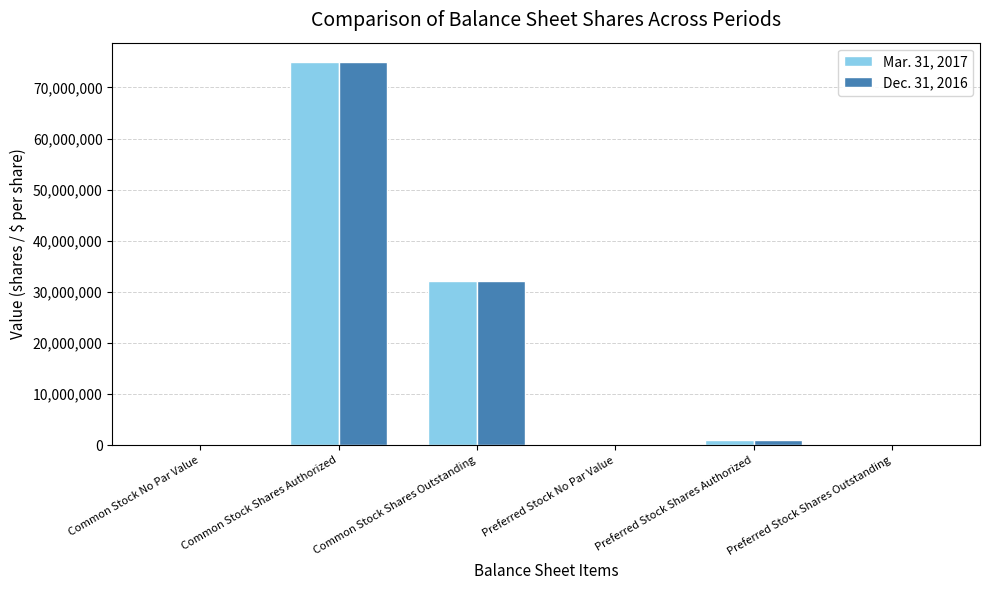

How many series are shown in this chart?

2